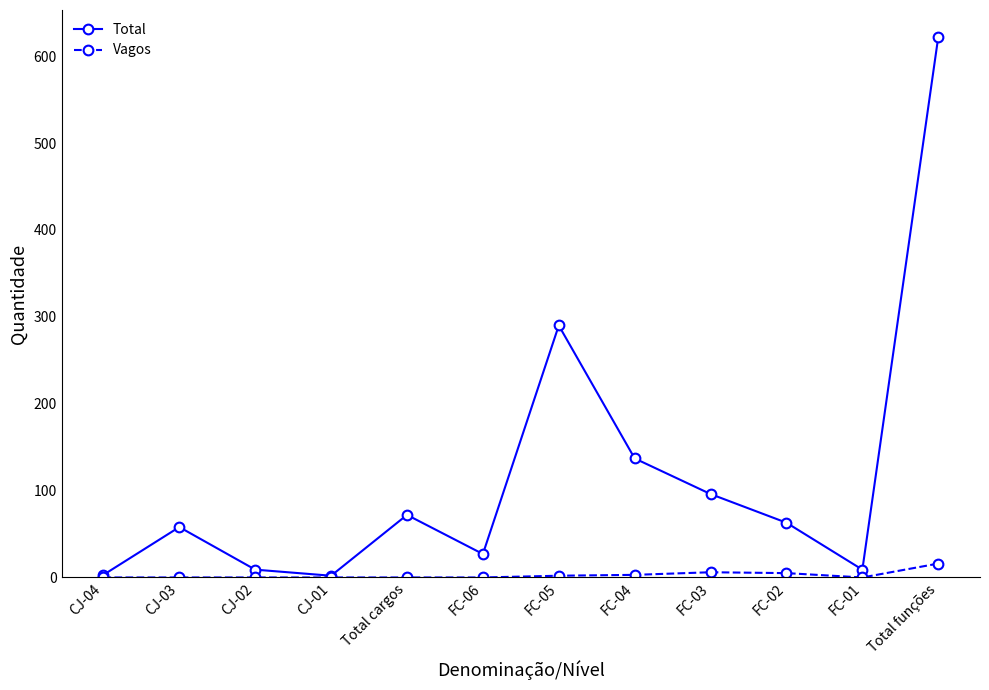

What value does the Vagos series have at Total funções?

16